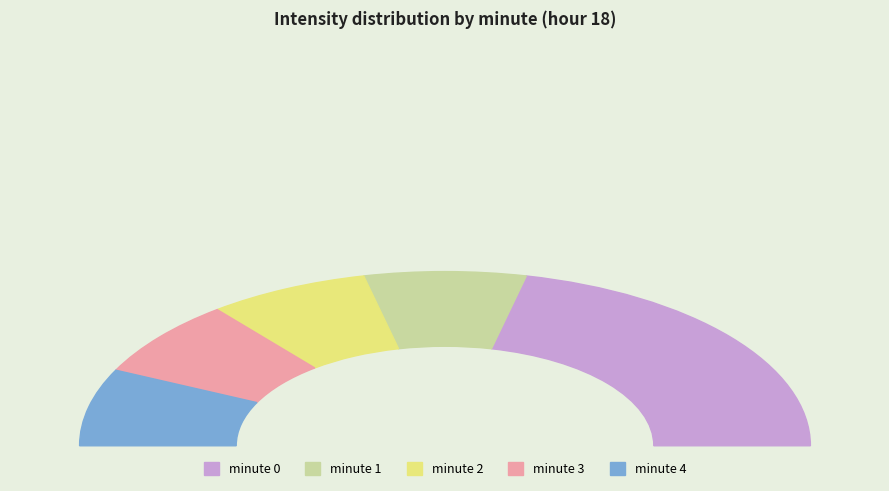

To the nearest percent, what portion does minute 0 represent?

43%